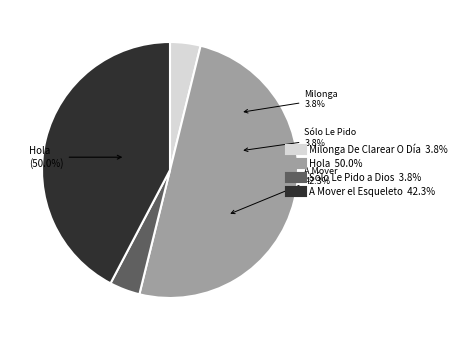

To the nearest percent, what is the difference between the A Mover el Esqueleto and Milonga De Clarear O Día slice percentages?

38%